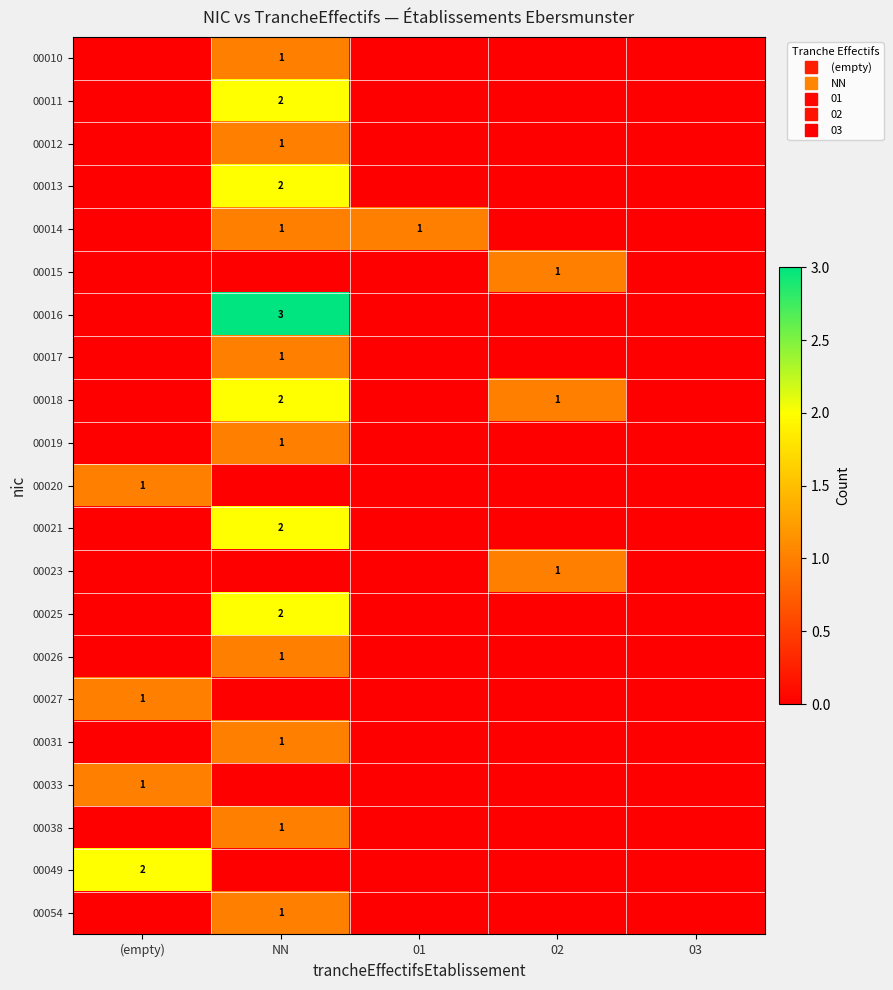

True or false: 00015 has a value of 1 at 03.

False